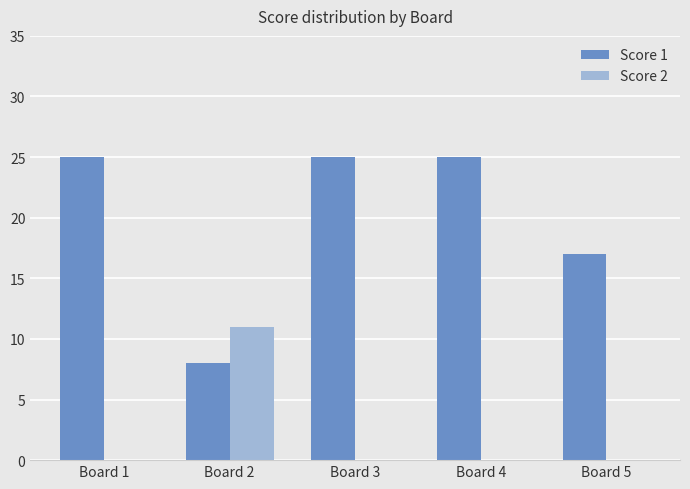

At which label does Score 2 reach its peak?

Board 2